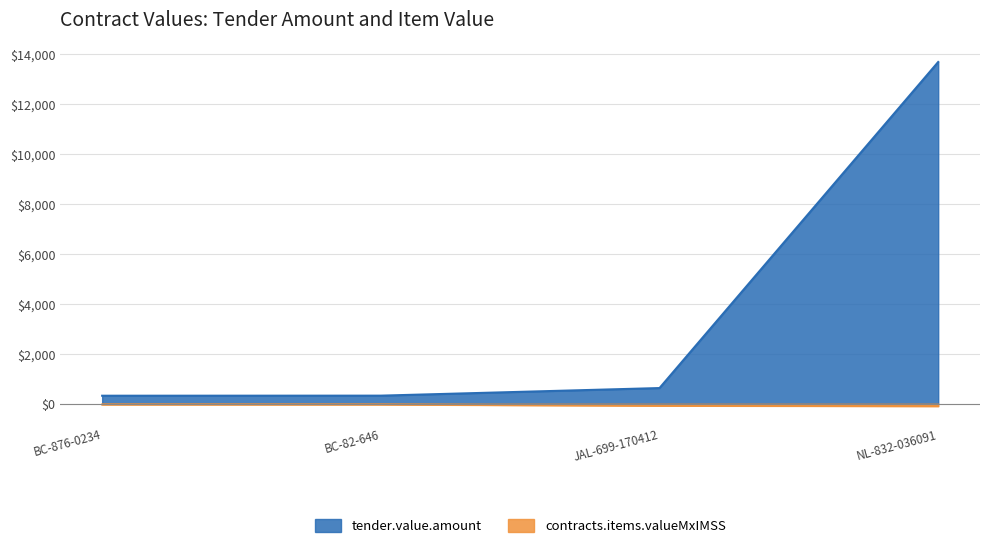

Rank the series at JAL-699-170412 from lowest to highest value.

contracts.items.valueMxIMSS, tender.value.amount